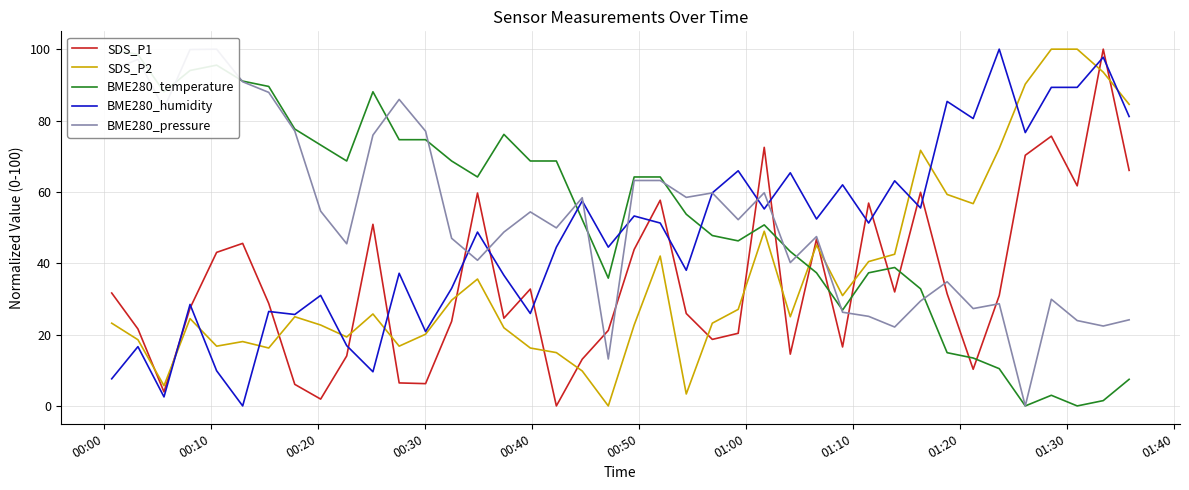

At how many categories does at least one series exceed 4?

40